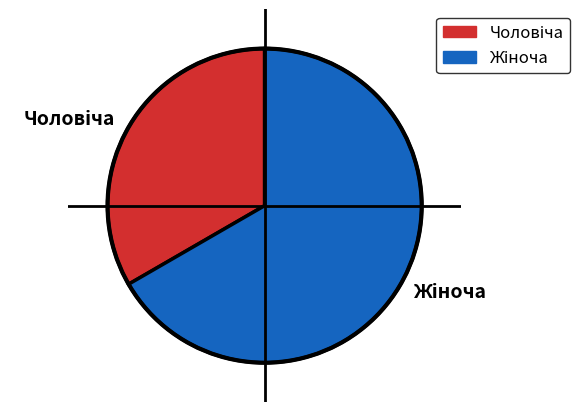

How many slices are in this pie chart?

2